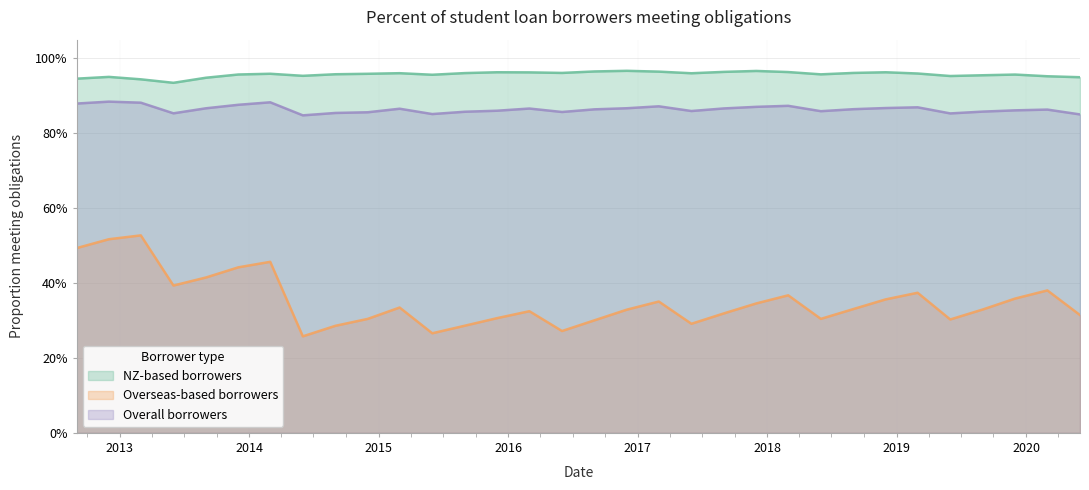

Which series has the largest total across all categories?

NZ-based borrowers